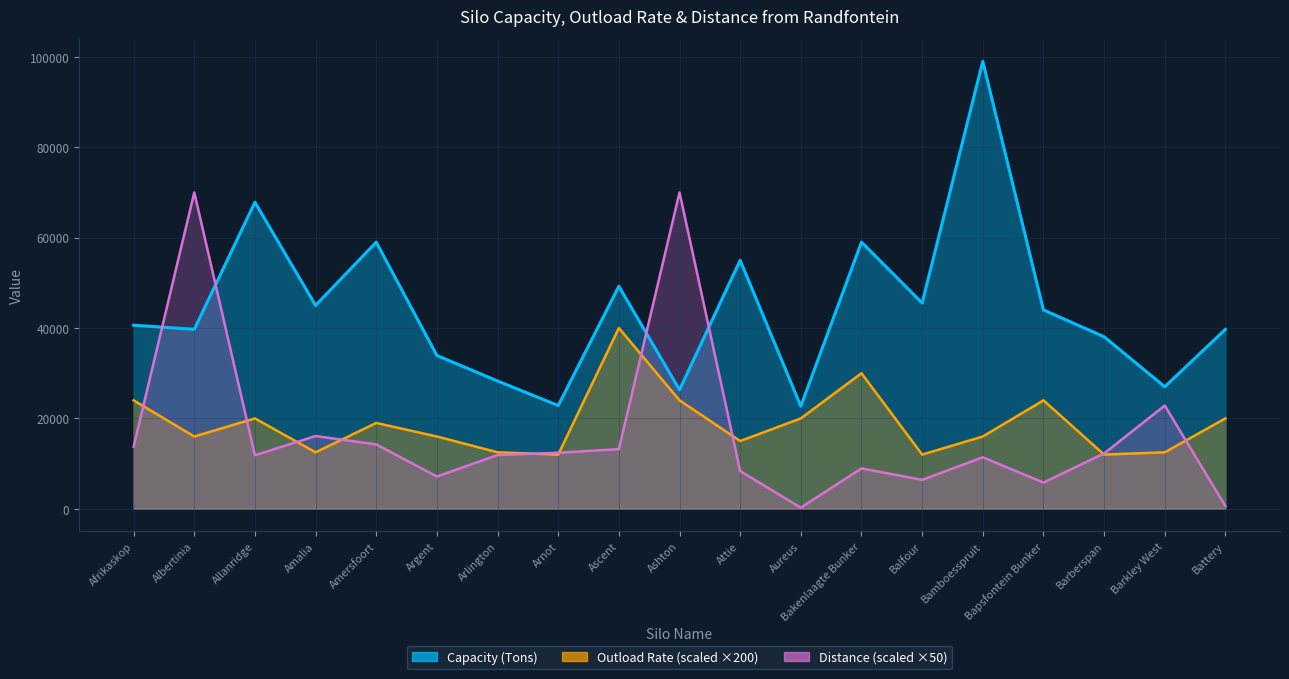

Where is the first local maximum for Outload Rate (T/hr)?

Allanridge